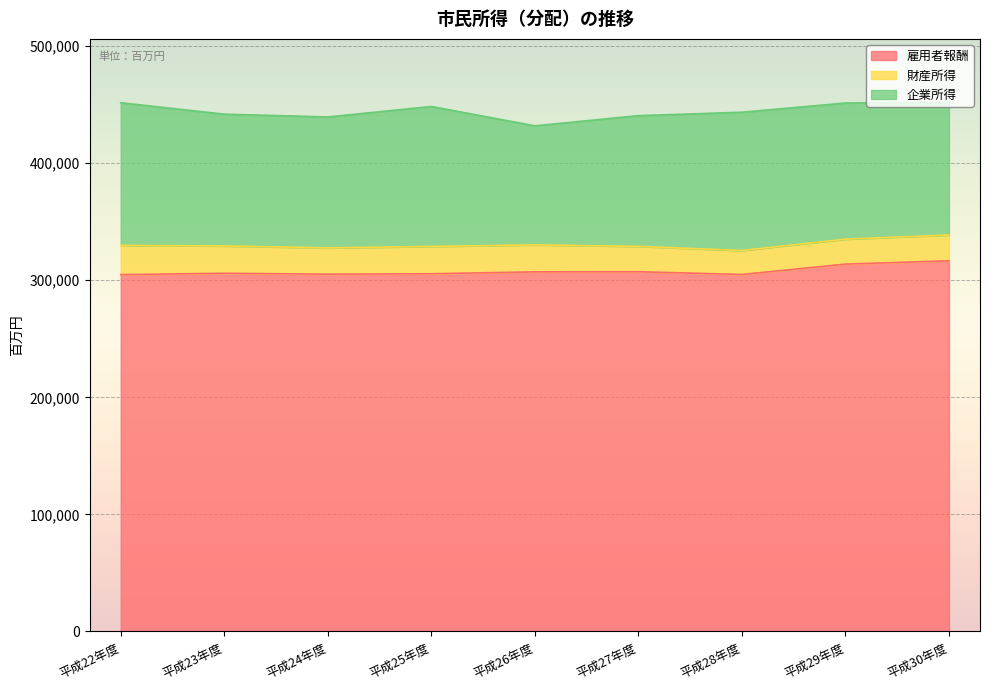

Between 平成24年度 and 平成26年度, which series saw the biggest shift?

企業所得